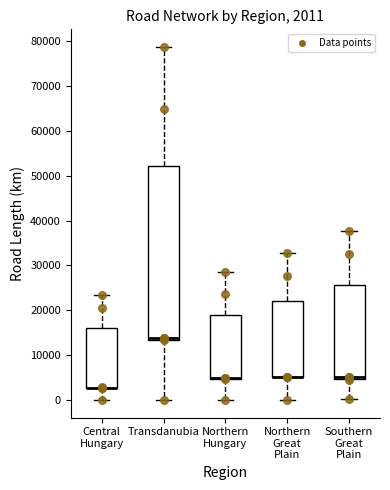

Which box is the tallest, from its lower edge to its upper edge?

Transdanubia